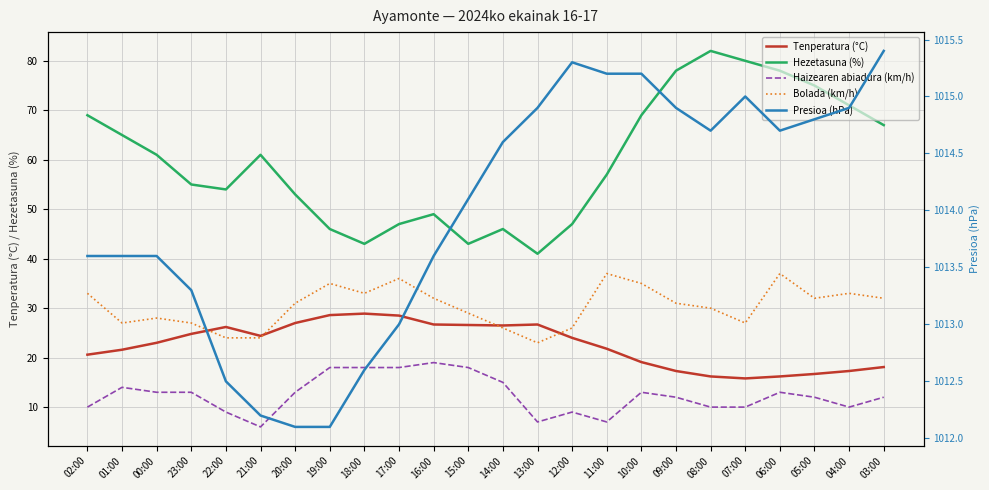

How many values in the Presioa (hPa) series are below 1014?

11